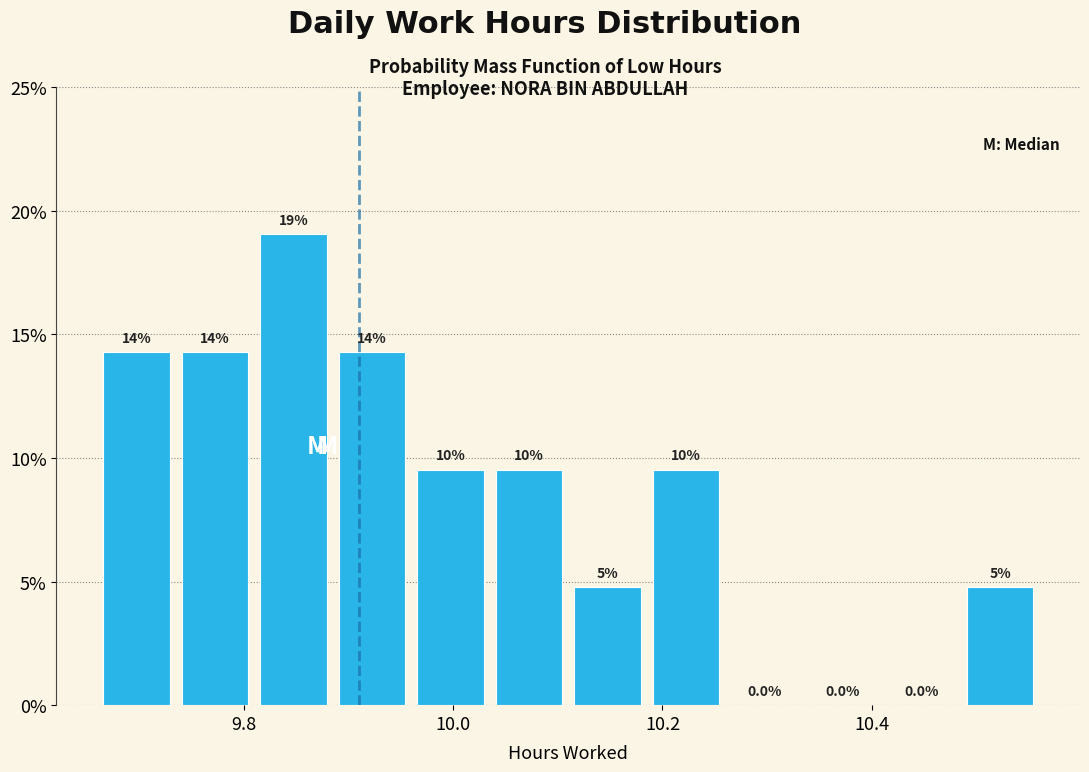

Read against the x-axis, roughly where is the centre of the tallest bar?

9.84